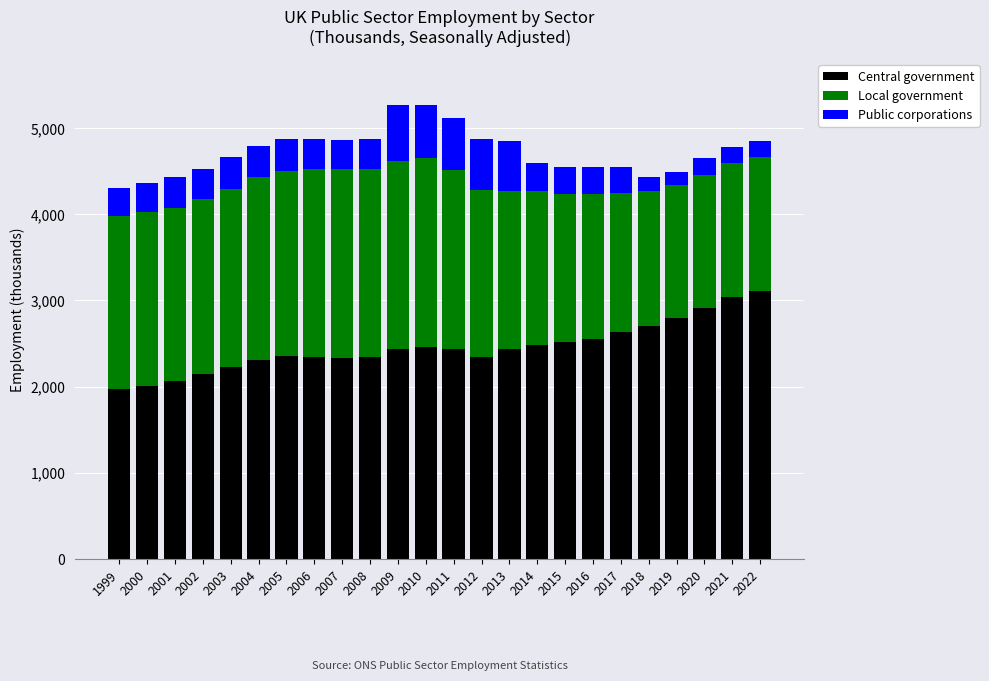

What is the sum of all Central government values?

58975